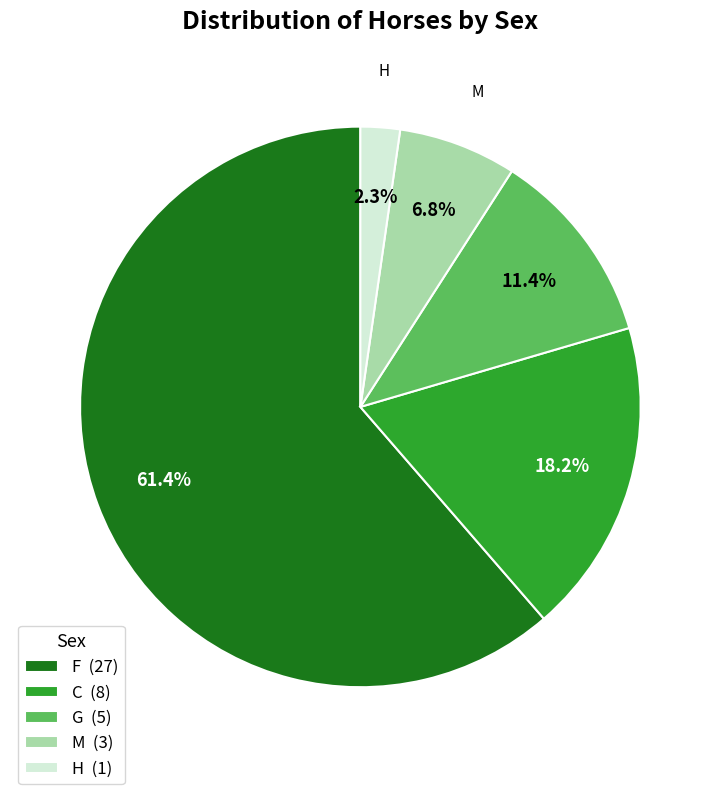

Between H and G, which is larger?

G